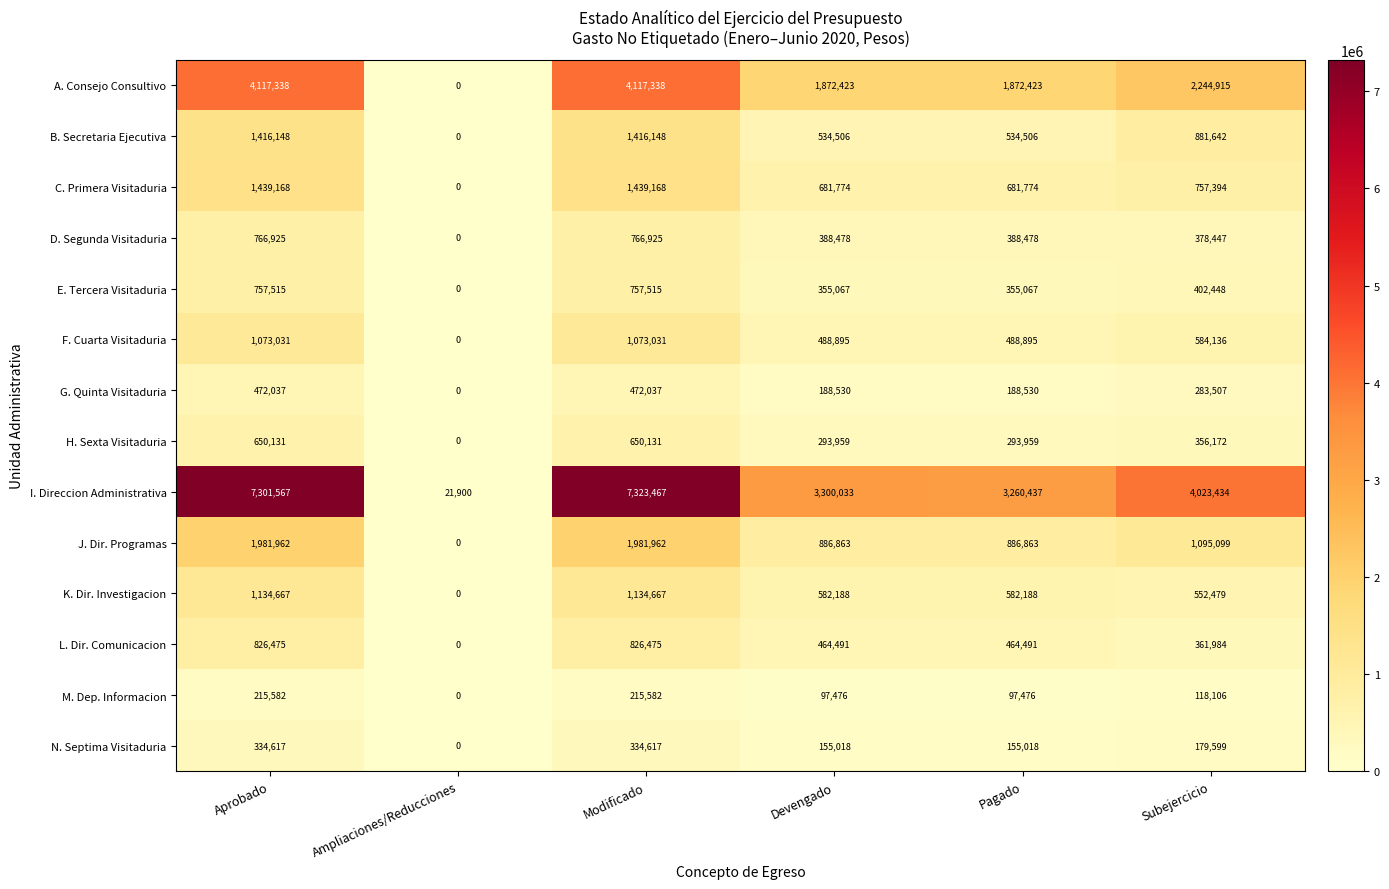

How many values in the A. Consejo Consultivo series are below 2244915?

3